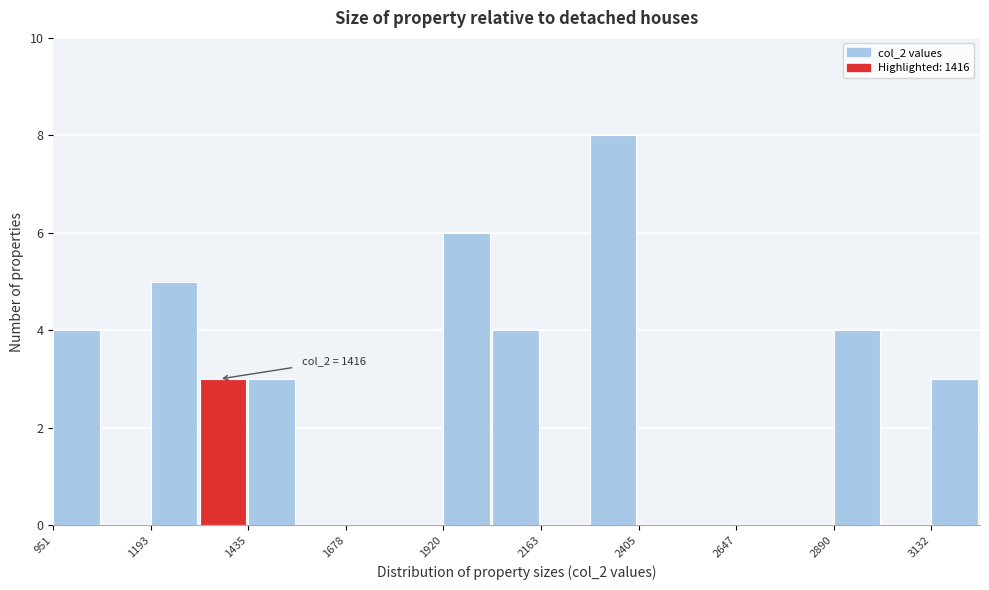

Read against the x-axis, roughly where is the centre of the tallest bar?

2350